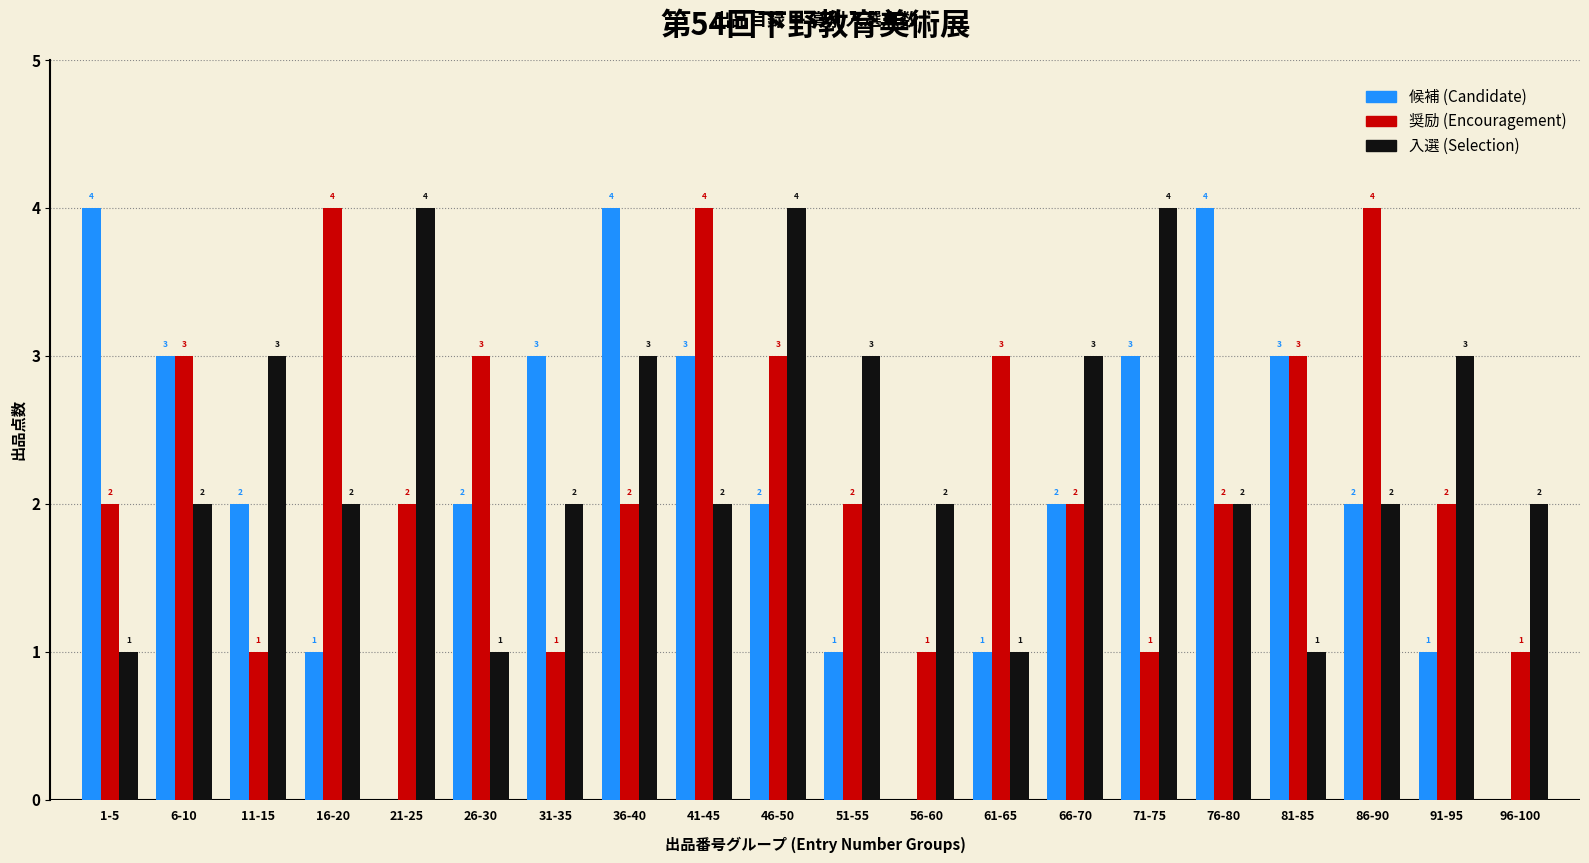

Between 26-30 and 91-95, which series saw the biggest shift?

入選 (Selection)